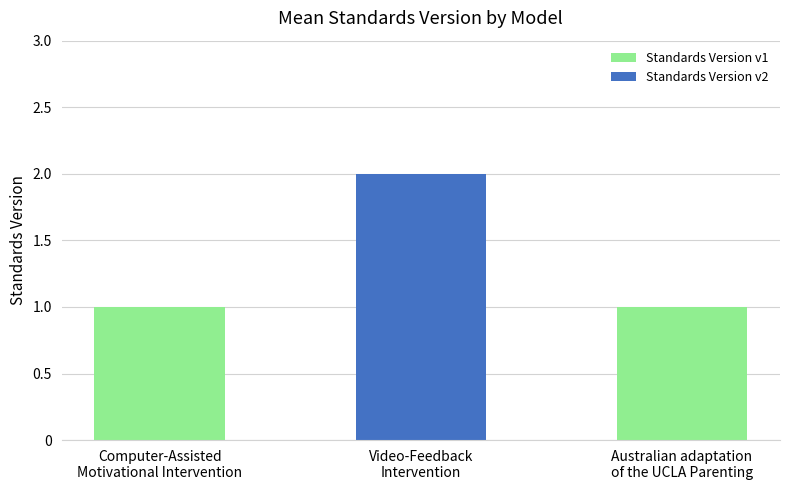

Which label corresponds to the largest value in the chart?

Video-Feedback
Intervention